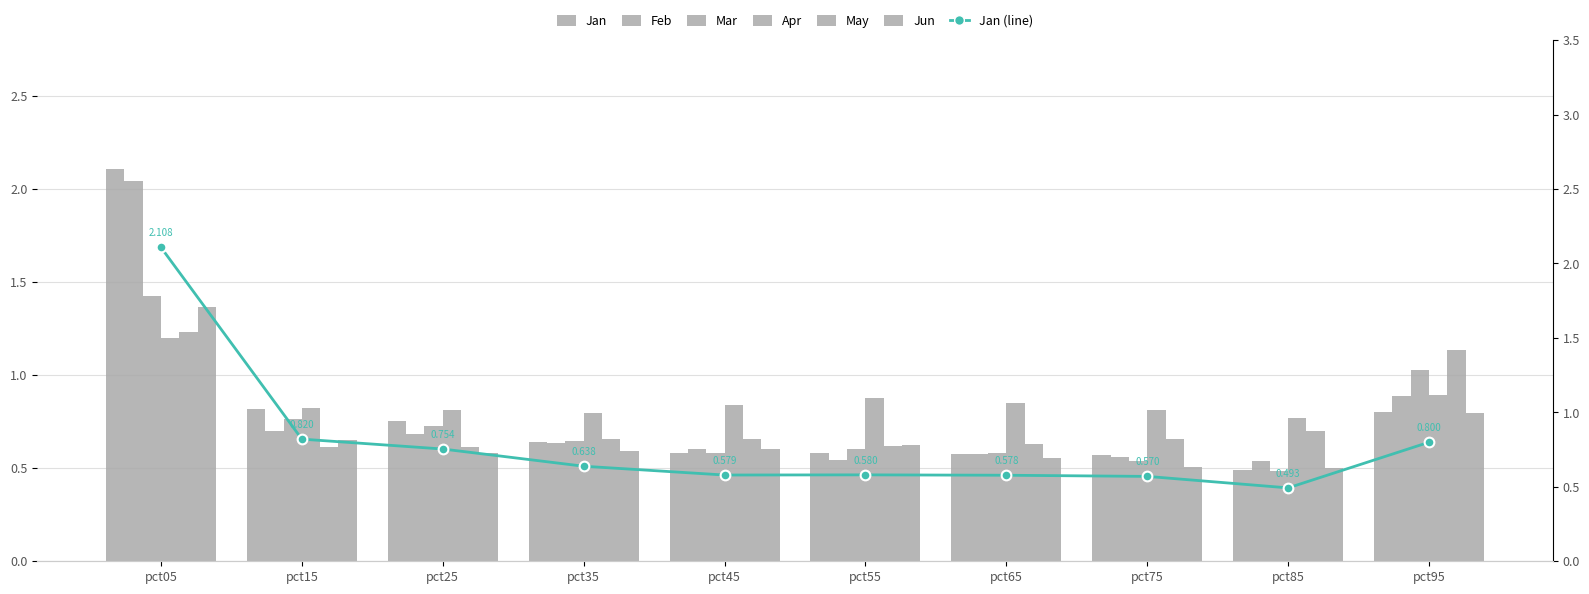

The Apr series shows 0.8 at pct25. True or false?

True